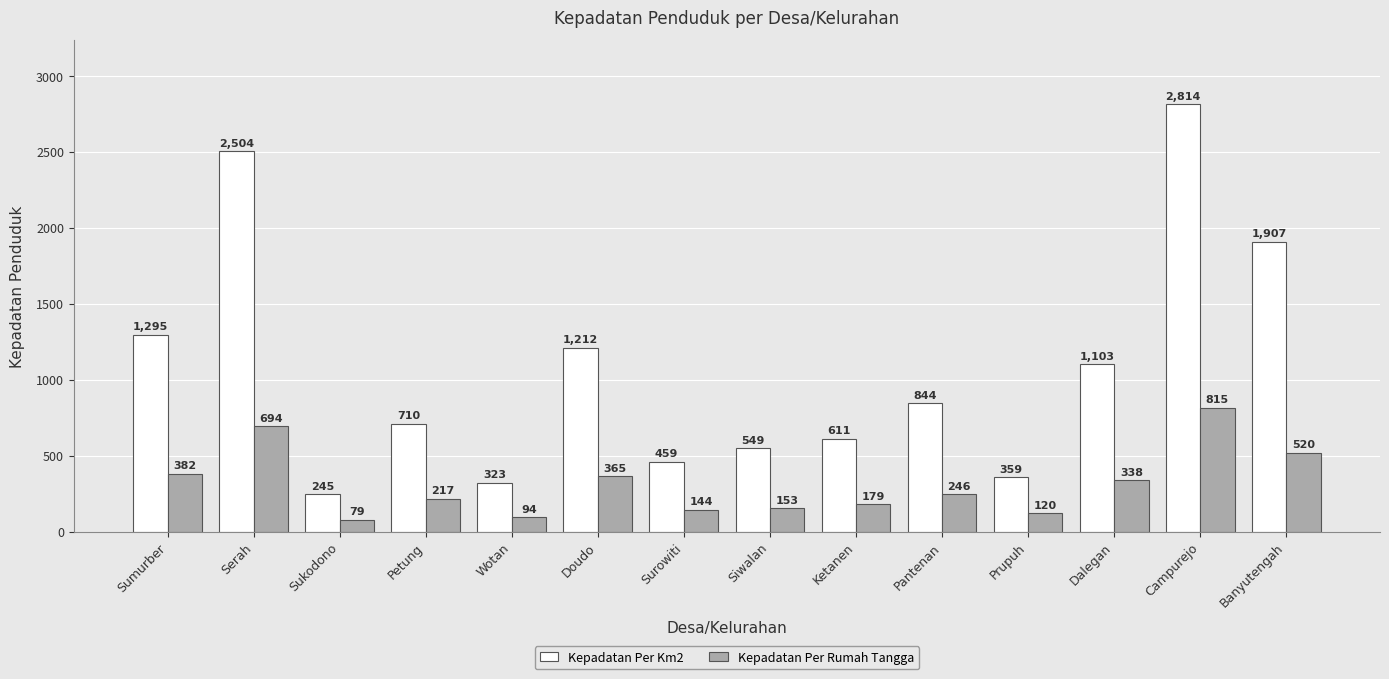

Which series changed the most between Serah and Petung?

Kepadatan Per Km2